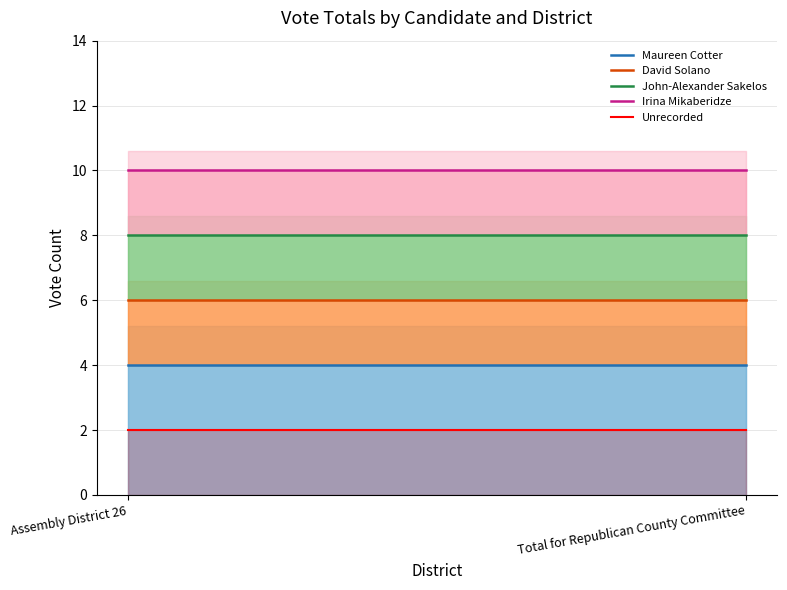

Does the chart have visible grid lines?

Yes